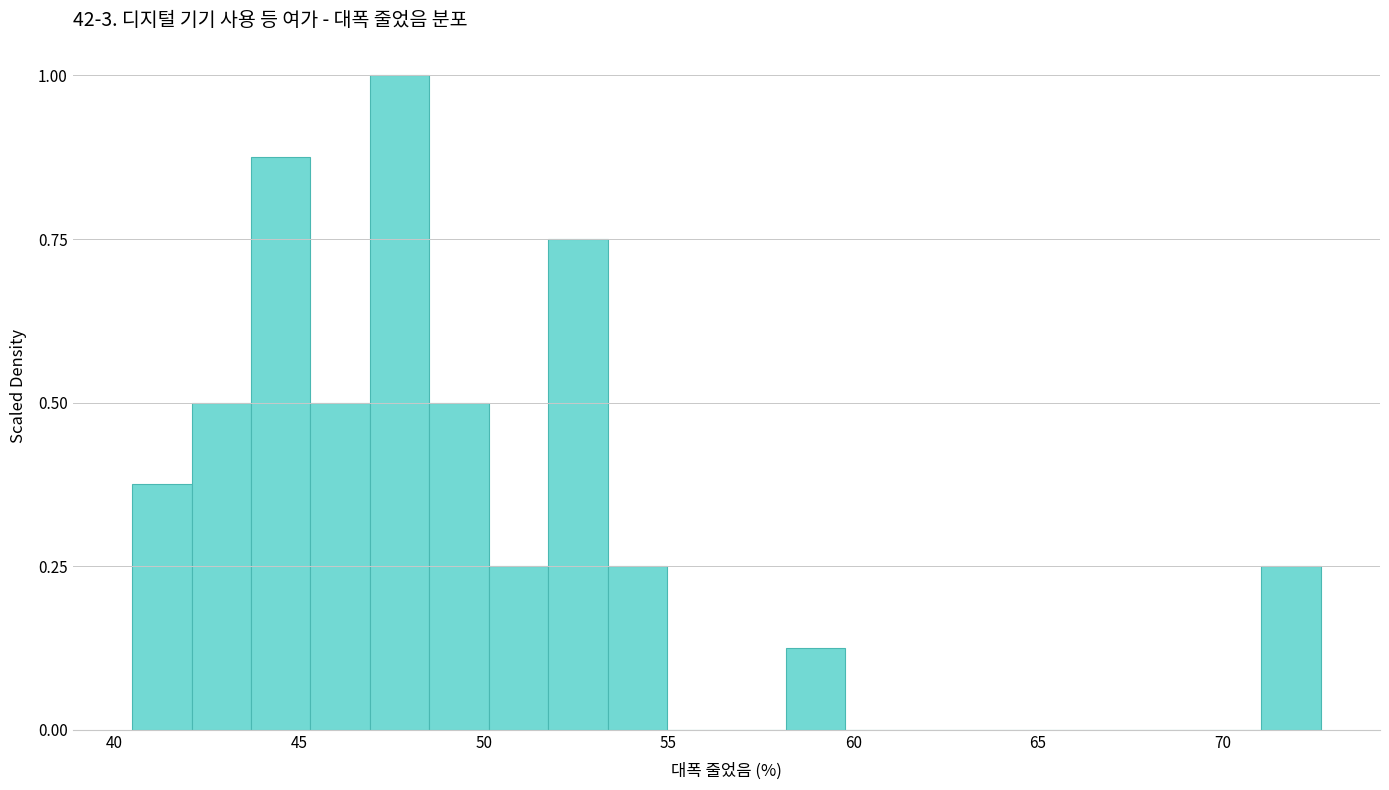

Around what value on the x-axis is the tallest bar? Give the approximate position of its centre, as read against the axis.

47.5